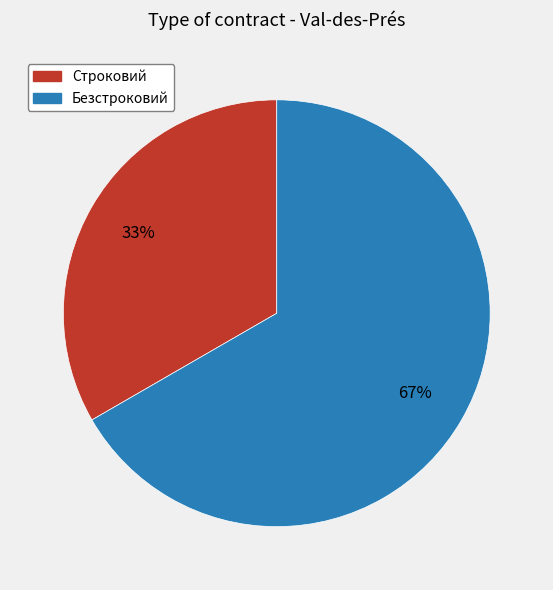

What is the smallest slice in the pie chart?

Строковий